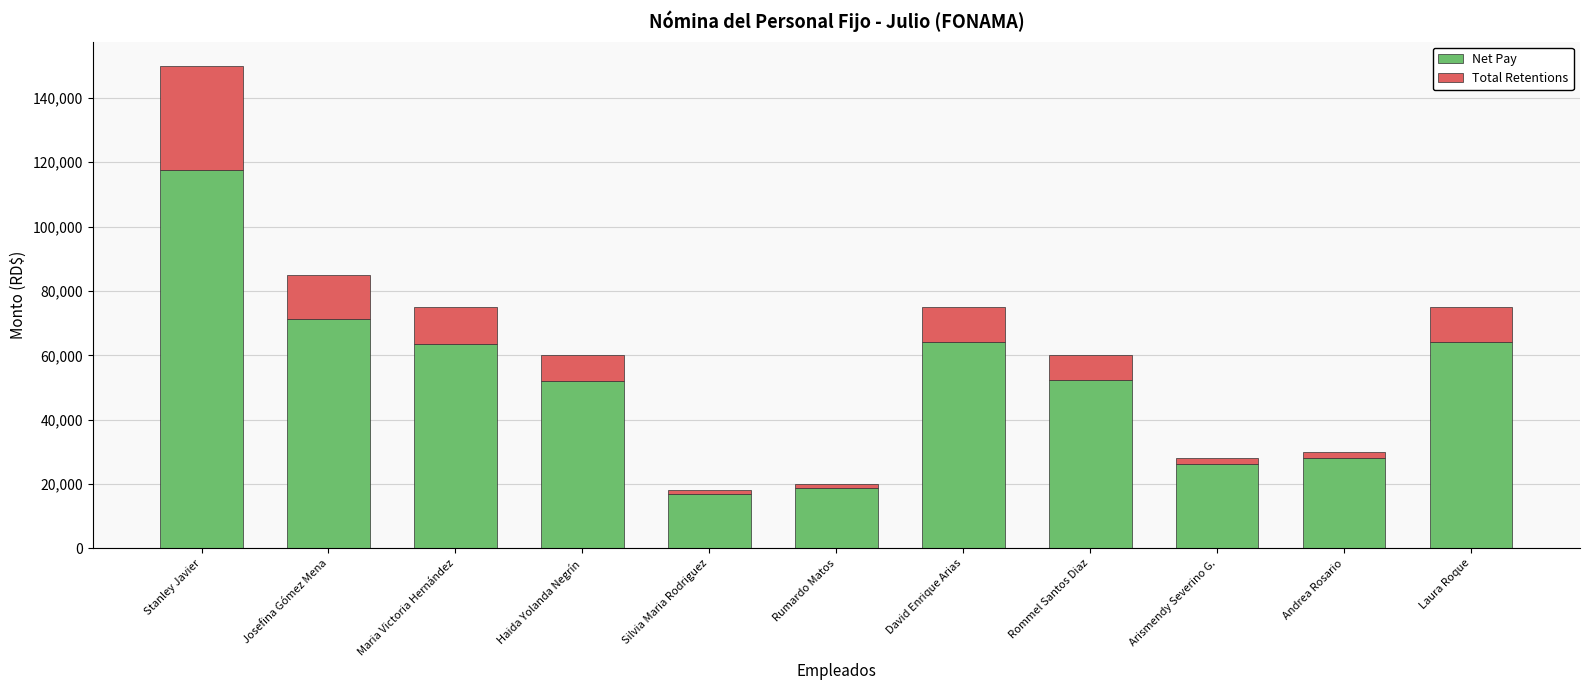

What value does the Net Pay series have at Rommel Santos Diaz?

52195.7